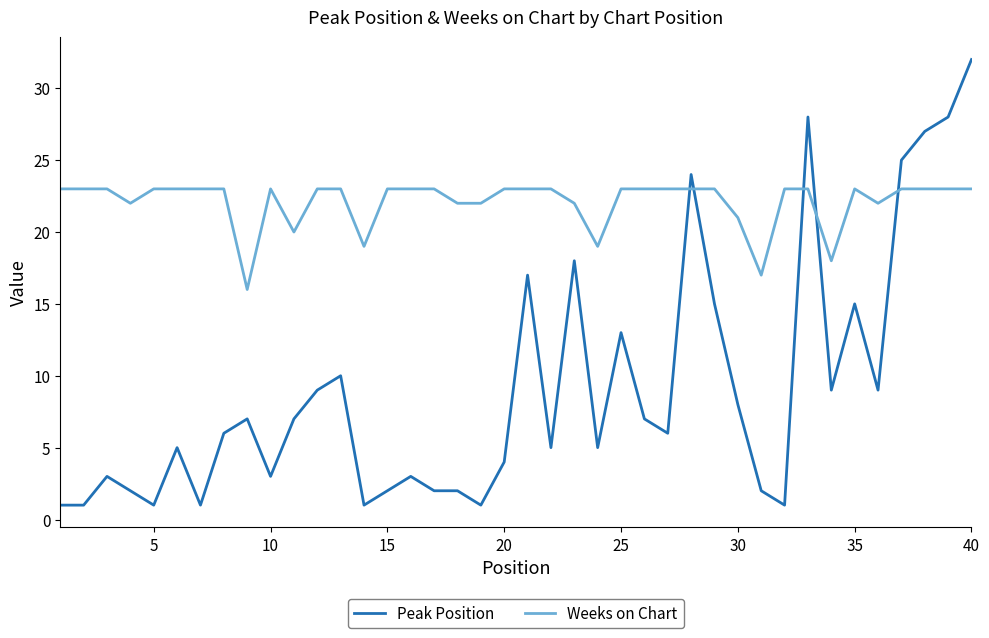

What is the average value of the Weeks on Chart series?

22